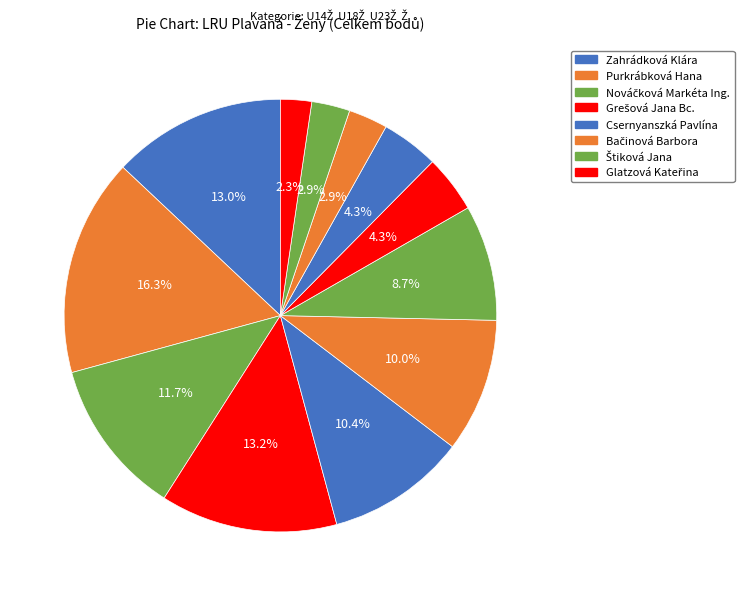

Count the number of slices in the pie.

12